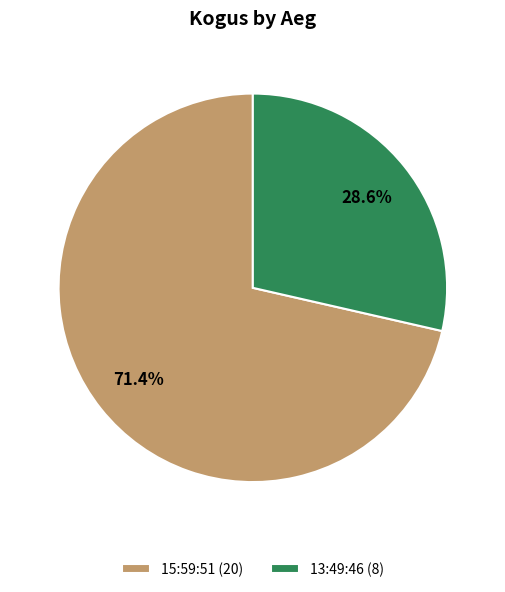

Approximately how many times larger is the value at 15:59:51 (20) compared to 13:49:46 (8)?

2.5